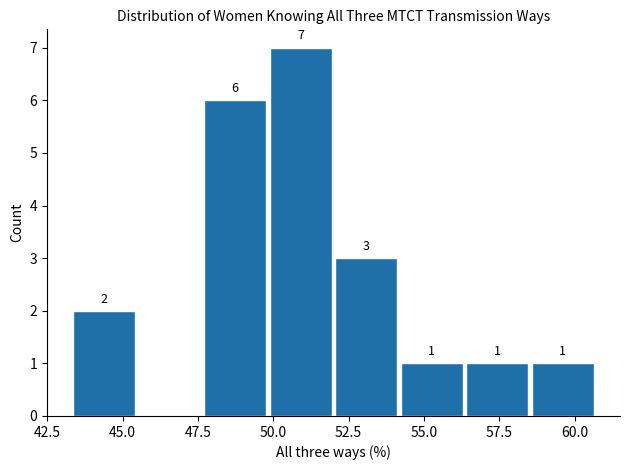

Over which range of the x-axis is the bar tallest?

50.0 to 52.0